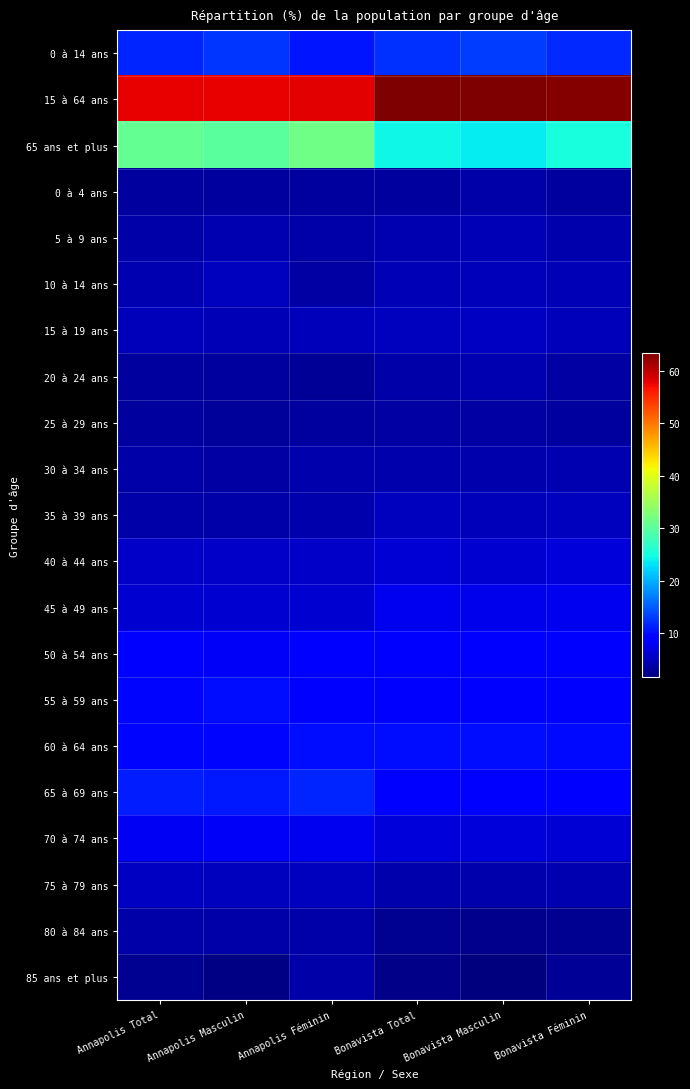

Reading right to left, transcribe all the data shown in this chart.

0 à 14 ans: Bonavista Féminin=11.7	Bonavista Masculin=12.9	Bonavista Total=12.3	Annapolis Féminin=10.6	Annapolis Masculin=12.4	Annapolis Total=11.5
15 à 64 ans: Bonavista Féminin=63.1	Bonavista Masculin=63.5	Bonavista Total=63.3	Annapolis Féminin=58.0	Annapolis Masculin=57.8	Annapolis Total=57.8
65 ans et plus: Bonavista Féminin=25.2	Bonavista Masculin=23.6	Bonavista Total=24.4	Annapolis Féminin=31.6	Annapolis Masculin=29.9	Annapolis Total=30.7
0 à 4 ans: Bonavista Féminin=3.2	Bonavista Masculin=3.7	Bonavista Total=3.4	Annapolis Féminin=3.3	Annapolis Masculin=3.3	Annapolis Total=3.3
5 à 9 ans: Bonavista Féminin=4.1	Bonavista Masculin=4.5	Bonavista Total=4.3	Annapolis Féminin=3.8	Annapolis Masculin=4.4	Annapolis Total=3.9
10 à 14 ans: Bonavista Féminin=4.5	Bonavista Masculin=4.8	Bonavista Total=4.6	Annapolis Féminin=3.5	Annapolis Masculin=5.1	Annapolis Total=4.2
15 à 19 ans: Bonavista Féminin=4.8	Bonavista Masculin=5.2	Bonavista Total=5.0	Annapolis Féminin=4.8	Annapolis Masculin=4.6	Annapolis Total=4.8
20 à 24 ans: Bonavista Féminin=3.6	Bonavista Masculin=4.2	Bonavista Total=3.9	Annapolis Féminin=2.8	Annapolis Masculin=3.3	Annapolis Total=3.2
25 à 29 ans: Bonavista Féminin=3.4	Bonavista Masculin=3.6	Bonavista Total=3.5	Annapolis Féminin=3.2	Annapolis Masculin=3.0	Annapolis Total=3.2
30 à 34 ans: Bonavista Féminin=4.3	Bonavista Masculin=4.0	Bonavista Total=4.1	Annapolis Féminin=4.0	Annapolis Masculin=3.5	Annapolis Total=3.8
35 à 39 ans: Bonavista Féminin=5.1	Bonavista Masculin=4.8	Bonavista Total=5.0	Annapolis Féminin=4.0	Annapolis Masculin=3.9	Annapolis Total=3.9
40 à 44 ans: Bonavista Féminin=6.4	Bonavista Masculin=6.1	Bonavista Total=6.2	Annapolis Féminin=5.6	Annapolis Masculin=5.4	Annapolis Total=5.6
45 à 49 ans: Bonavista Féminin=7.7	Bonavista Masculin=7.5	Bonavista Total=7.6	Annapolis Féminin=6.1	Annapolis Masculin=6.1	Annapolis Total=6.1
50 à 54 ans: Bonavista Féminin=8.7	Bonavista Masculin=8.8	Bonavista Total=8.8	Annapolis Féminin=8.3	Annapolis Masculin=8.2	Annapolis Total=8.3
55 à 59 ans: Bonavista Féminin=9.3	Bonavista Masculin=9.1	Bonavista Total=9.2	Annapolis Féminin=9.0	Annapolis Masculin=10.2	Annapolis Total=9.5
60 à 64 ans: Bonavista Féminin=9.9	Bonavista Masculin=10.2	Bonavista Total=10.1	Annapolis Féminin=10.0	Annapolis Masculin=9.5	Annapolis Total=9.7
65 à 69 ans: Bonavista Féminin=9.2	Bonavista Masculin=9.4	Bonavista Total=9.3	Annapolis Féminin=11.5	Annapolis Masculin=10.9	Annapolis Total=11.1
70 à 74 ans: Bonavista Féminin=6.3	Bonavista Masculin=6.5	Bonavista Total=6.4	Annapolis Féminin=7.6	Annapolis Masculin=8.2	Annapolis Total=8.0
75 à 79 ans: Bonavista Féminin=4.2	Bonavista Masculin=4.0	Bonavista Total=4.1	Annapolis Féminin=5.1	Annapolis Masculin=5.1	Annapolis Total=5.2
80 à 84 ans: Bonavista Féminin=2.7	Bonavista Masculin=2.3	Bonavista Total=2.5	Annapolis Féminin=3.7	Annapolis Masculin=3.9	Annapolis Total=3.7
85 ans et plus: Bonavista Féminin=2.8	Bonavista Masculin=1.5	Bonavista Total=2.1	Annapolis Féminin=3.7	Annapolis Masculin=1.8	Annapolis Total=2.7